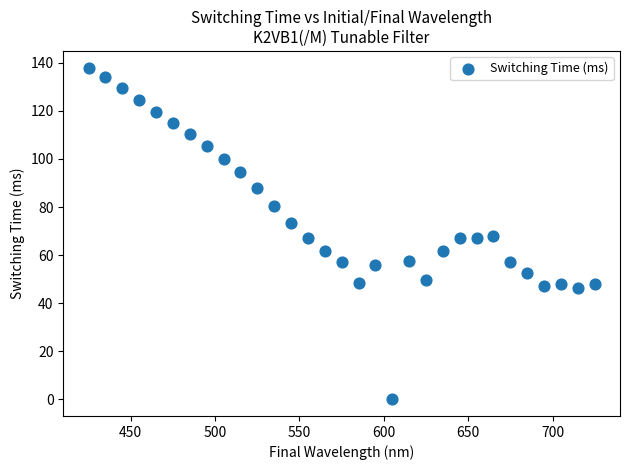

What is the range of X values (max minus min)?

300.0